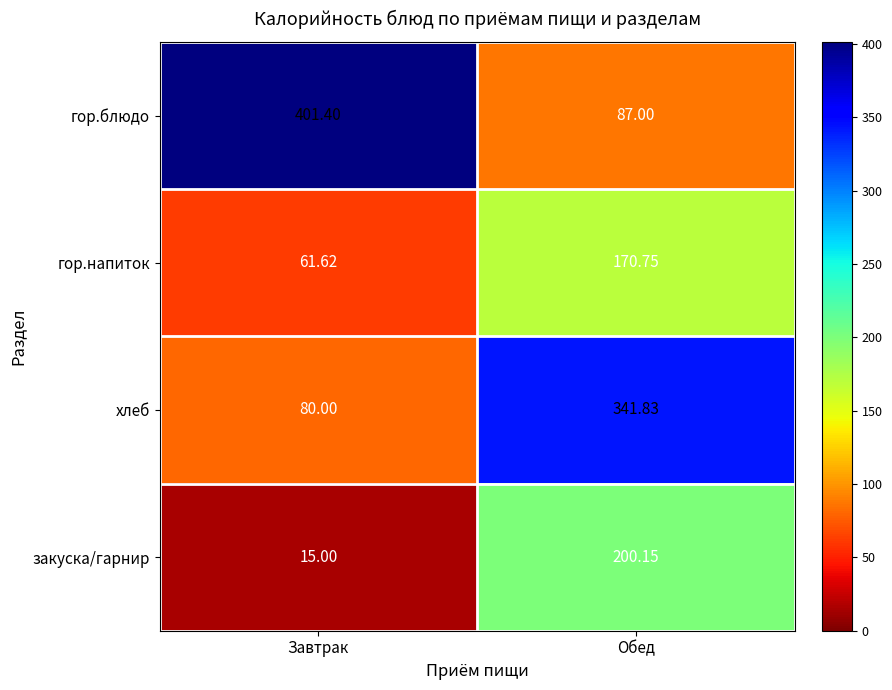

At how many categories does at least one series exceed 285?

2